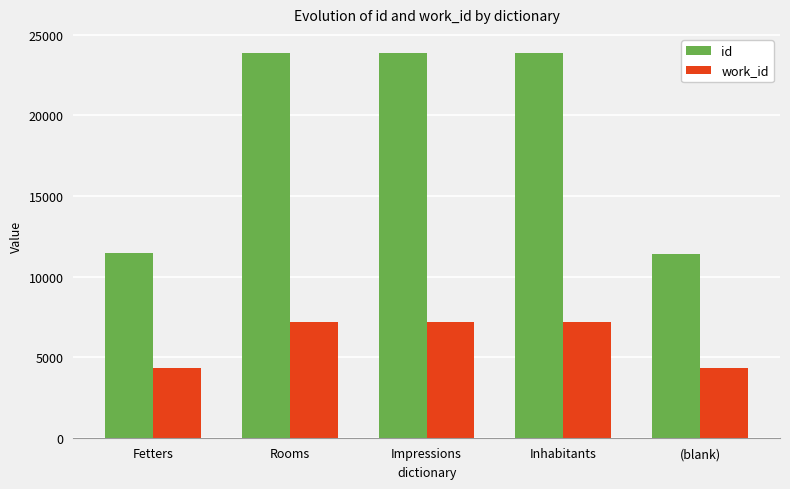

Is it true that id equals 11435 at Fetters?

True